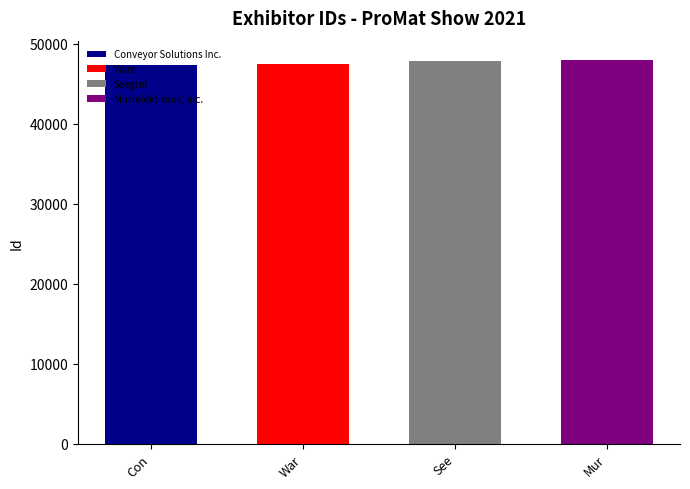

Reading left to right, list all the values displayed in this chart.

47402	47442	47887	47989